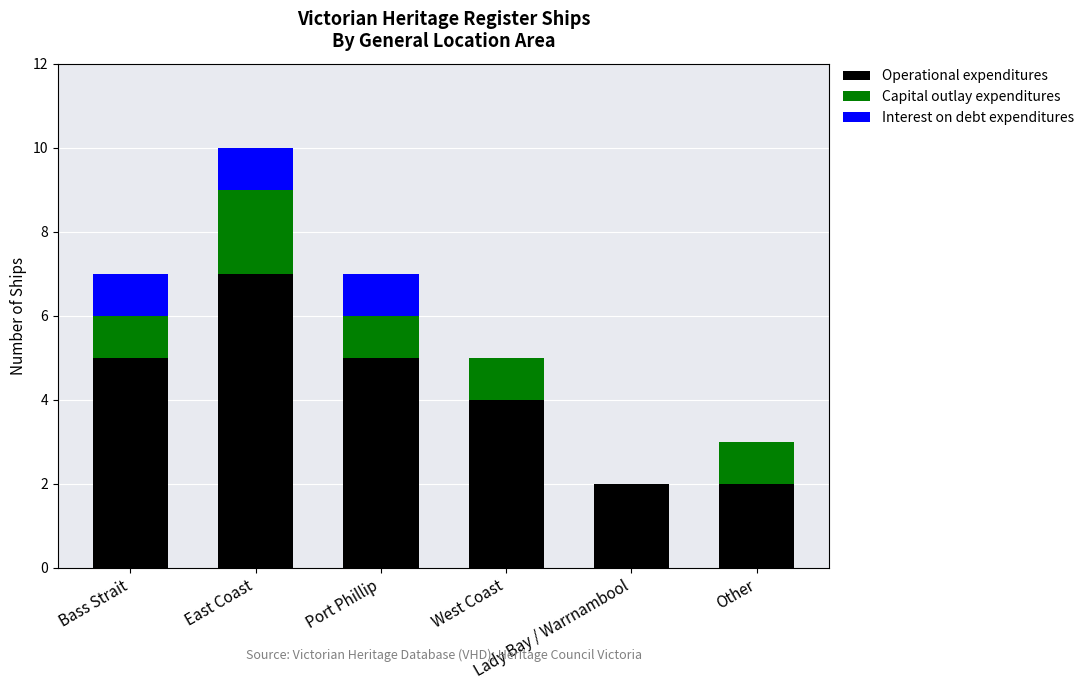

Are the bars horizontal?

No